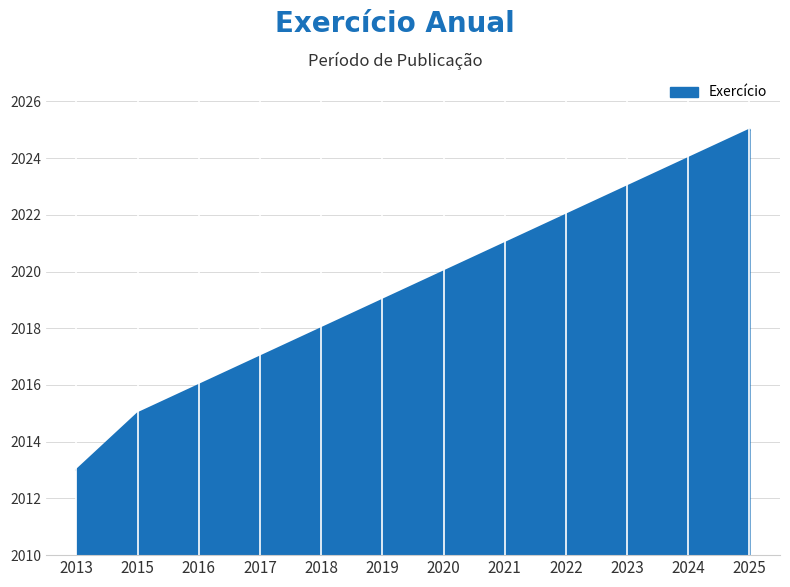

Which category has the lowest value across all series?

2013